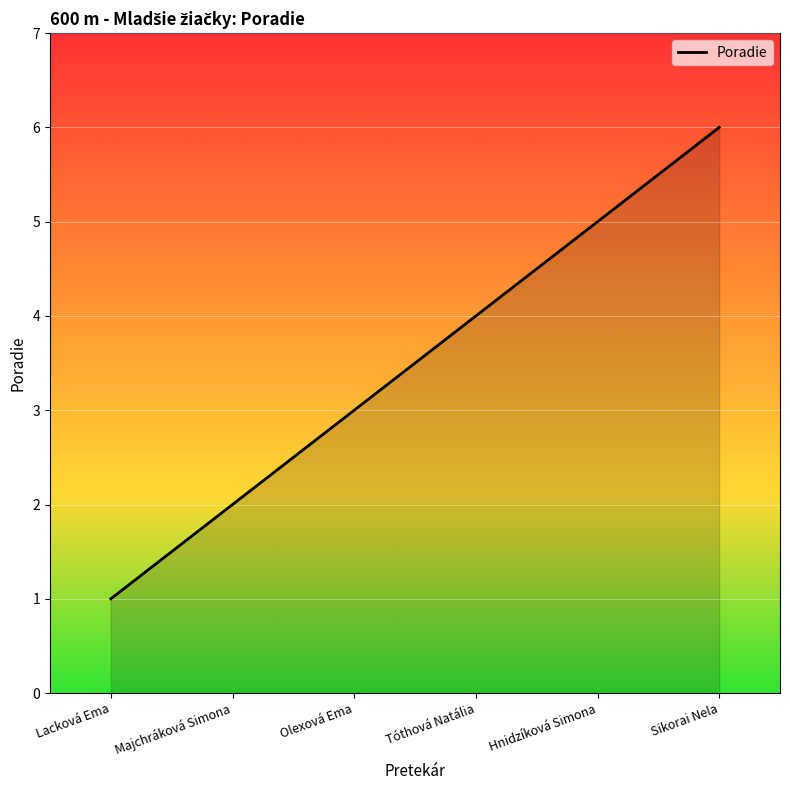

The chart shows a value of 3 at Sikorai Nela. True or false?

False